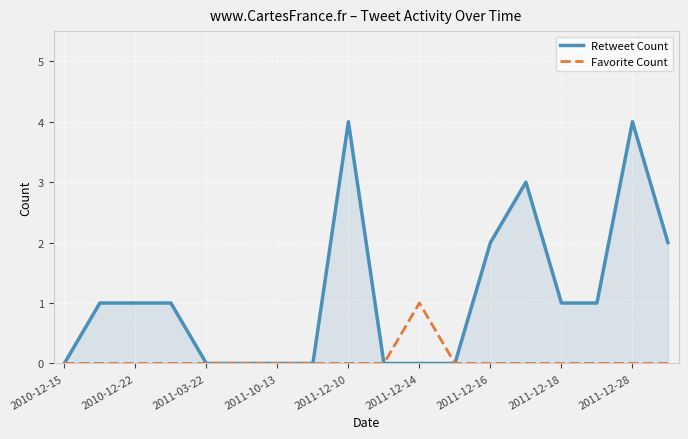

Which series has the largest total across all categories?

Retweet Count